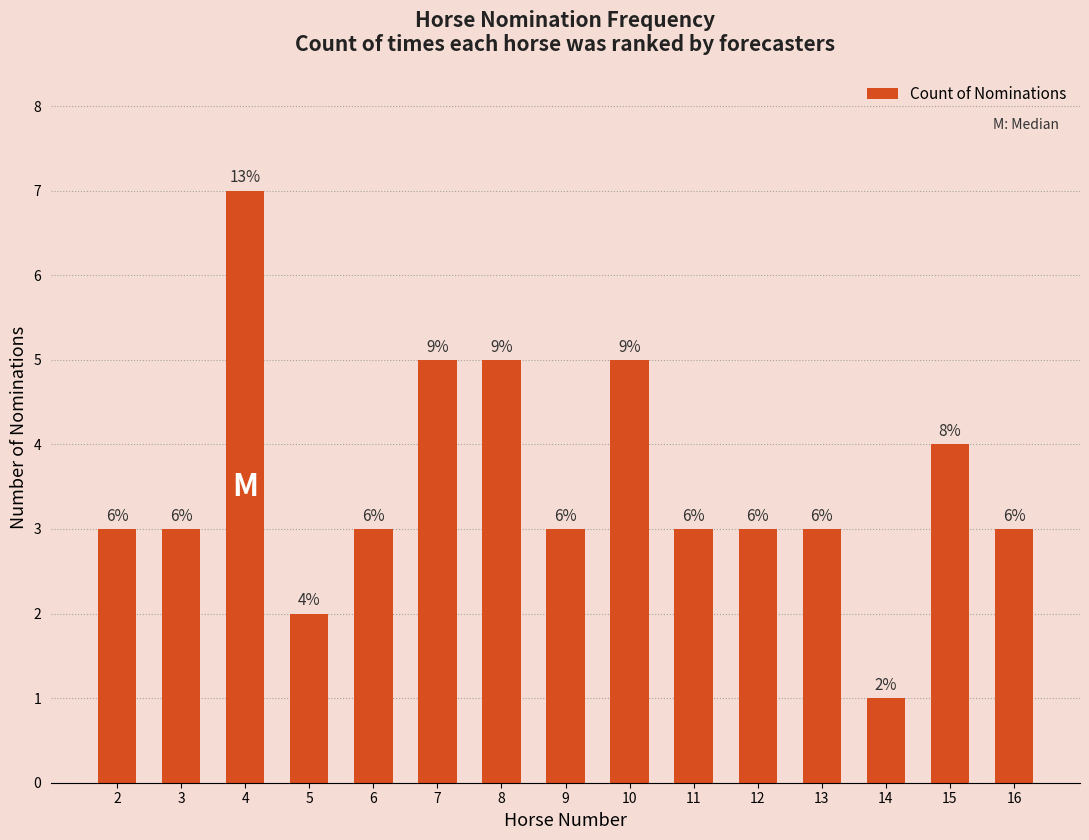

Are the bars grouped side by side (vs. stacked)?

No